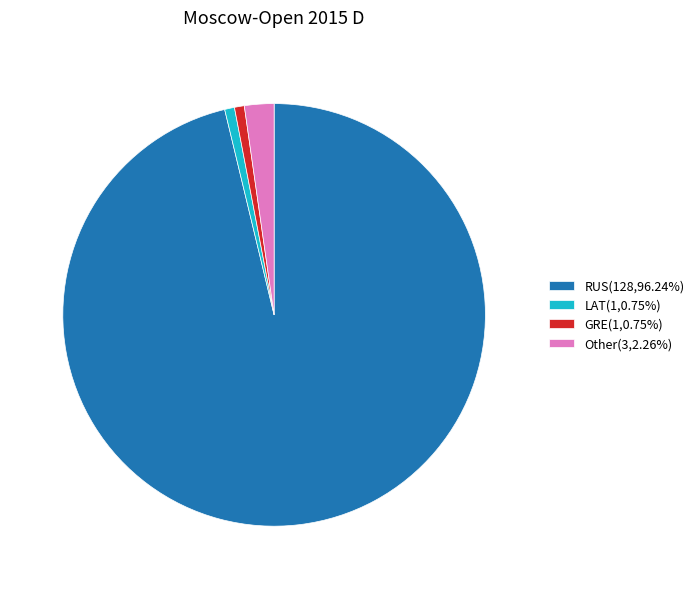

Approximately how many times larger is the value at RUS(128,96.24%) compared to LAT(1,0.75%)?

128.0